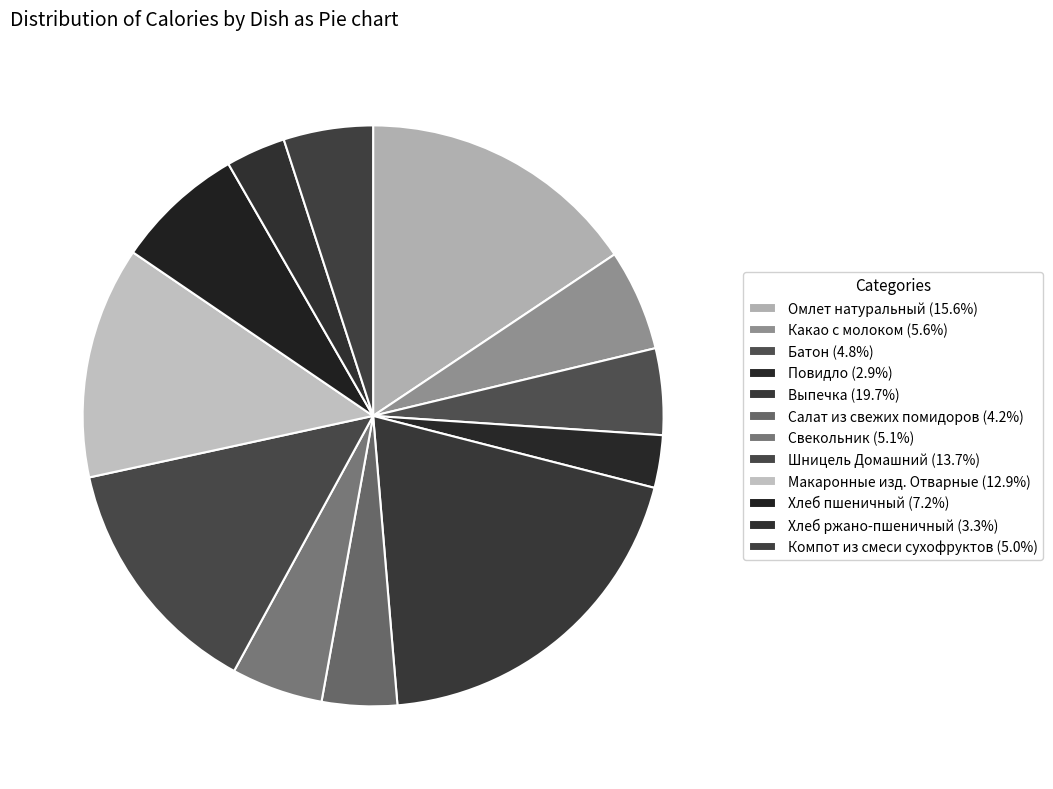

How many slices are in this pie chart?

12